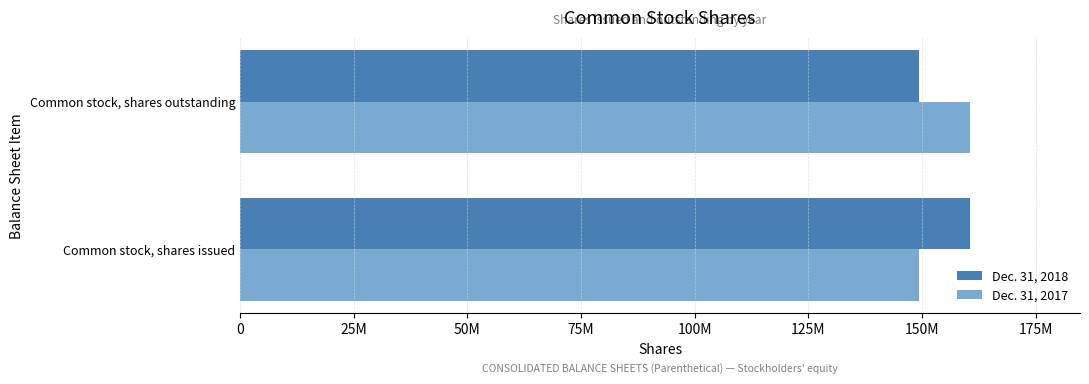

What are all the series names shown in the legend?

Dec. 31, 2018, Dec. 31, 2017